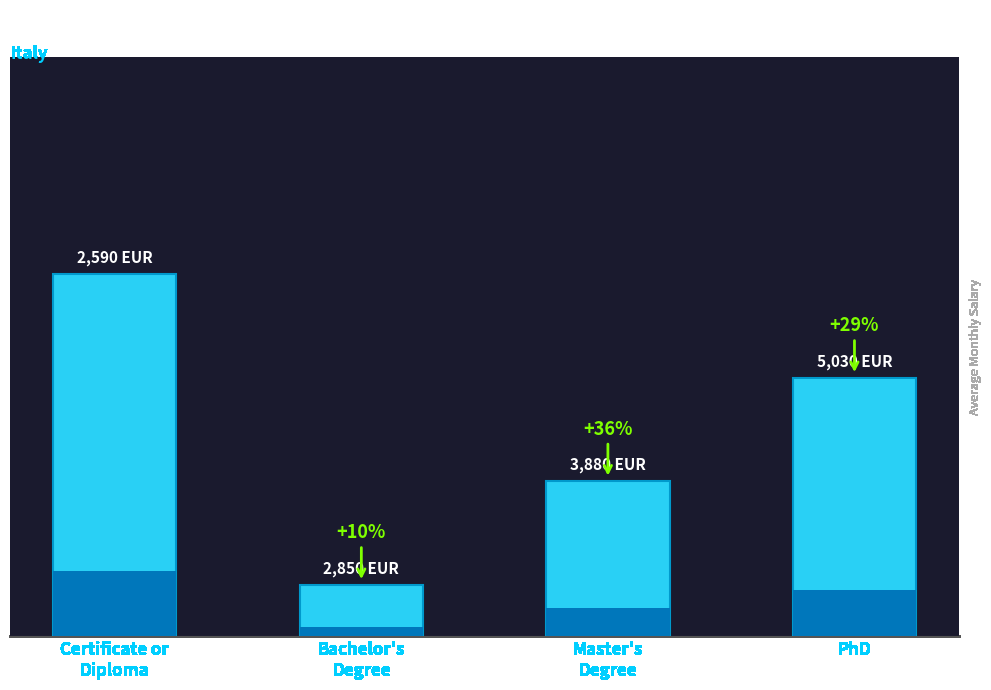

True or false: the data shows 7 at Certificate or
Diploma.

True